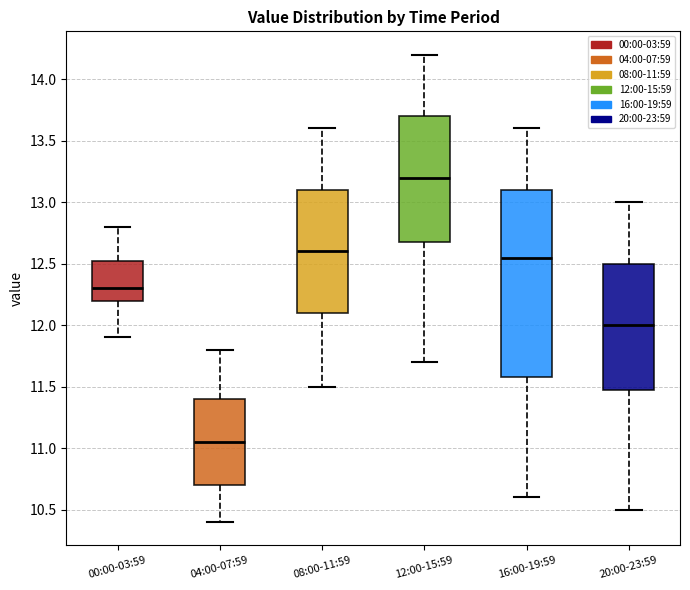

Comparing the boxes themselves (not the whiskers), which one is the tallest?

16:00-19:59